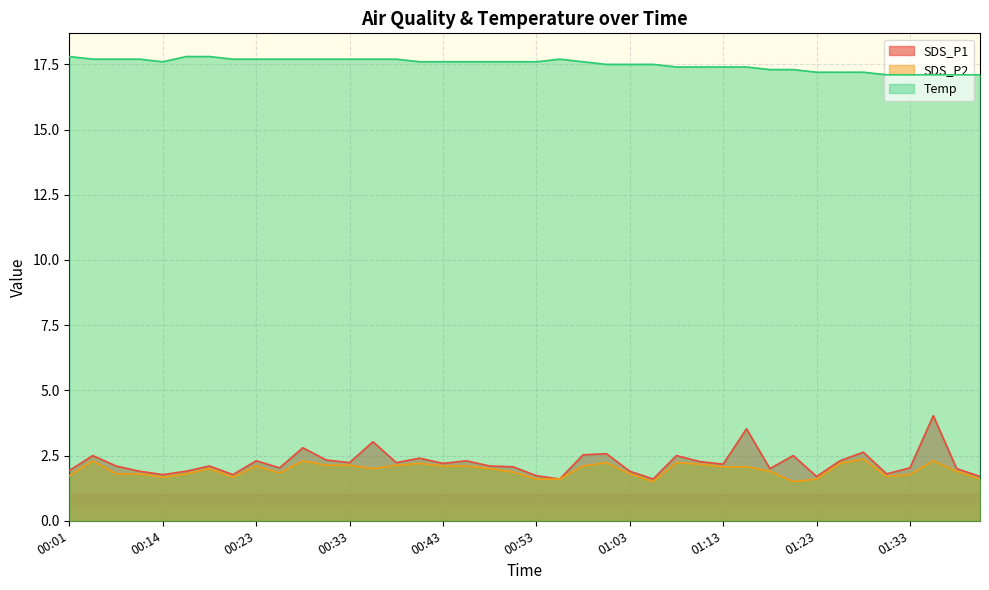

True or false: SDS_P1 has more than 1 points higher than both neighbors.

True